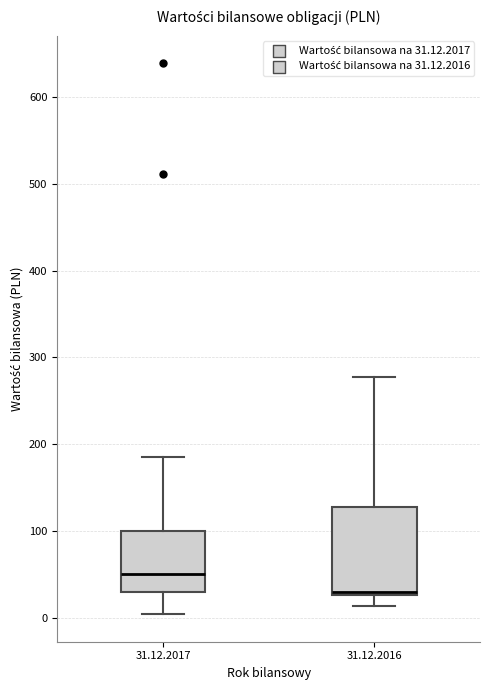

Which box is the tallest, from its lower edge to its upper edge?

31.12.2016